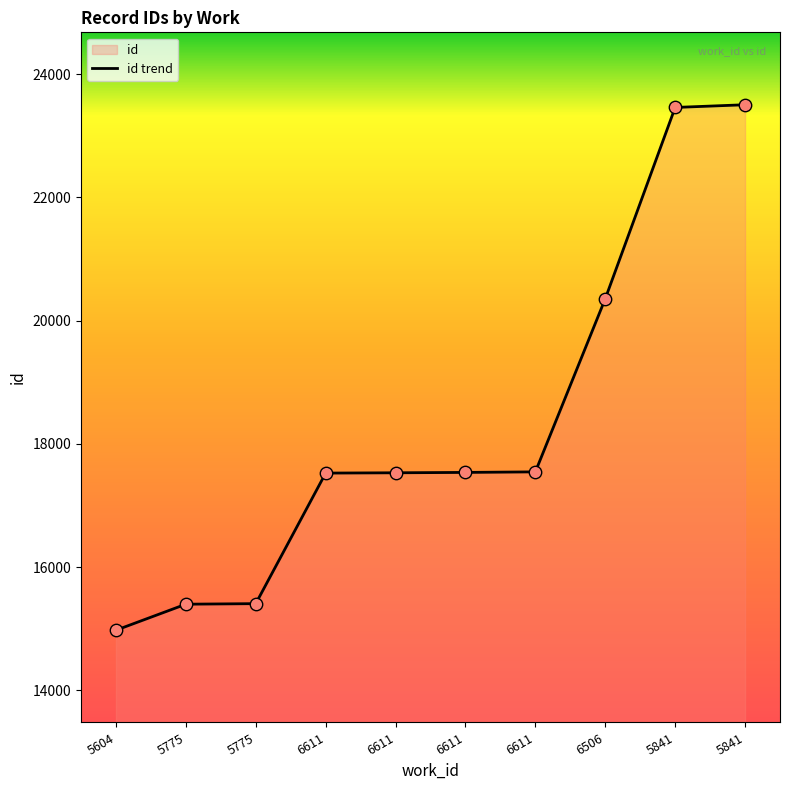

What is the change in value from 5604 to 6611?

+2550